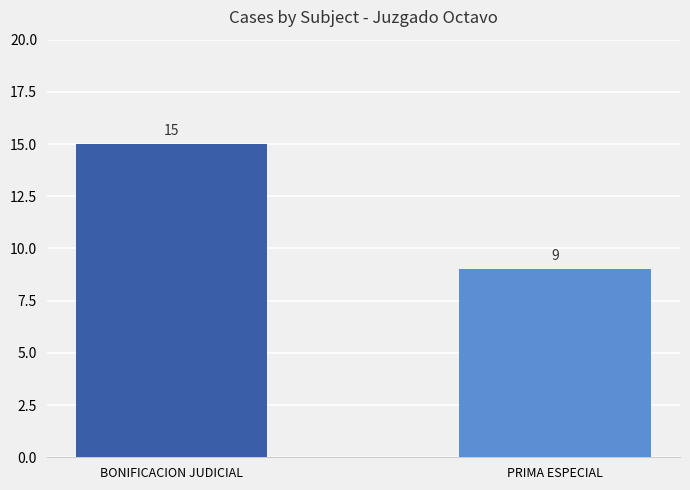

What position from the left is BONIFICACION JUDICIAL?

1